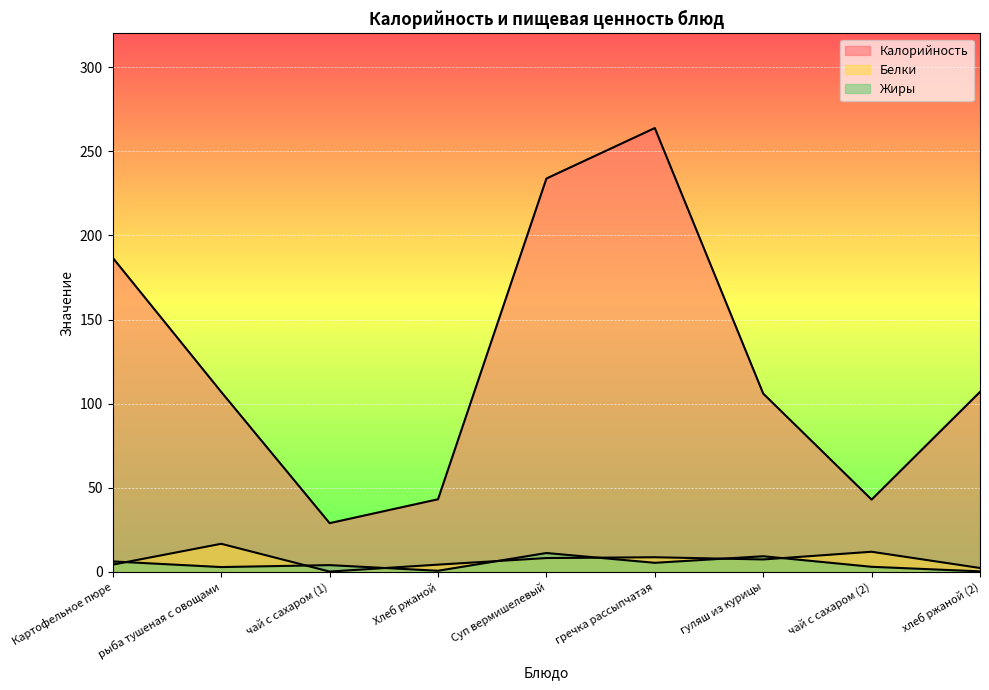

What is the maximum value shown in the chart?

263.8